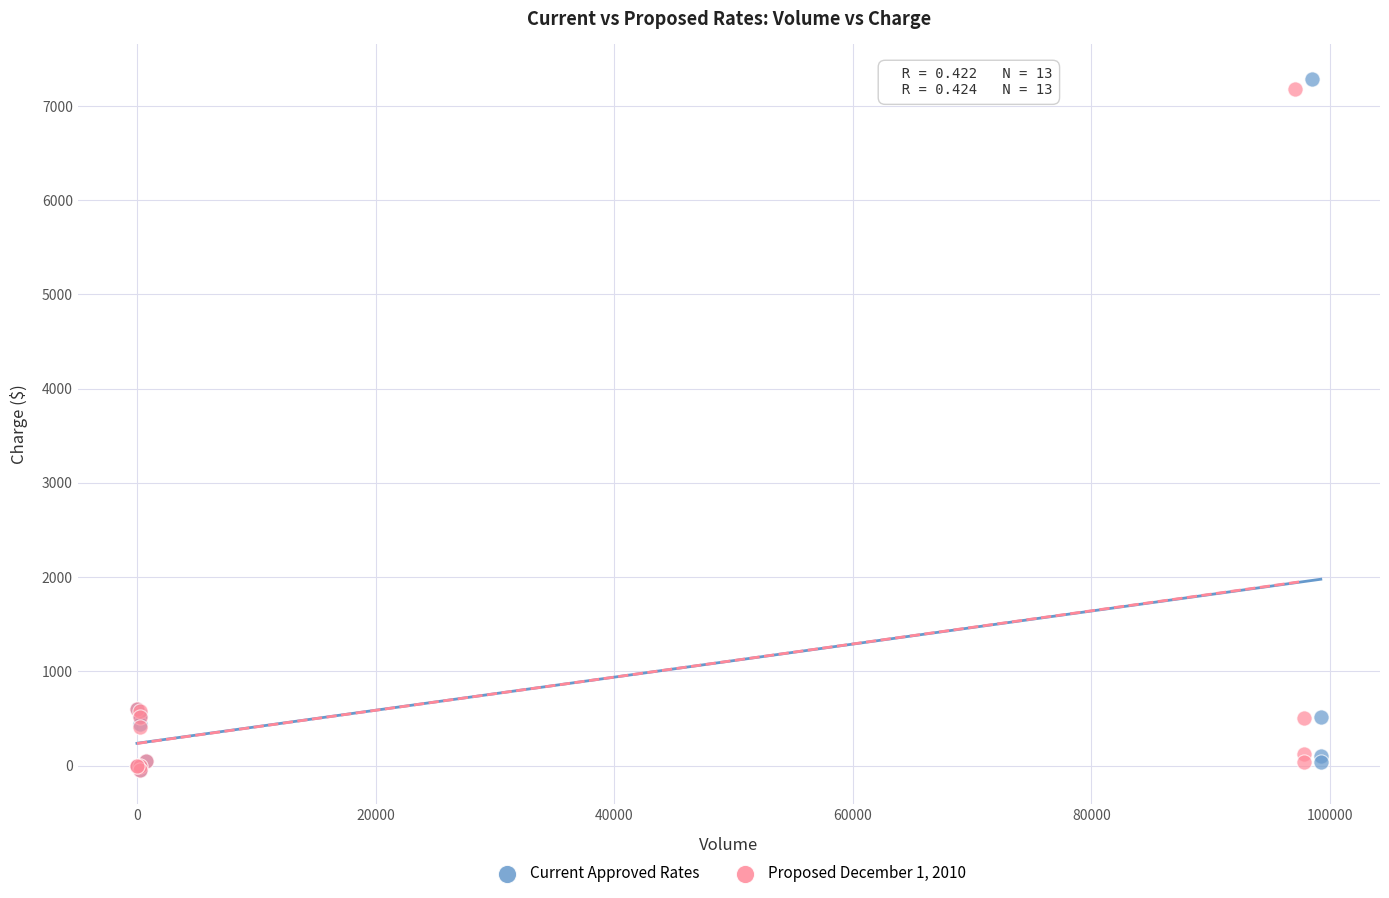

Which series reaches the maximum Y coordinate?

Current Approved Rates